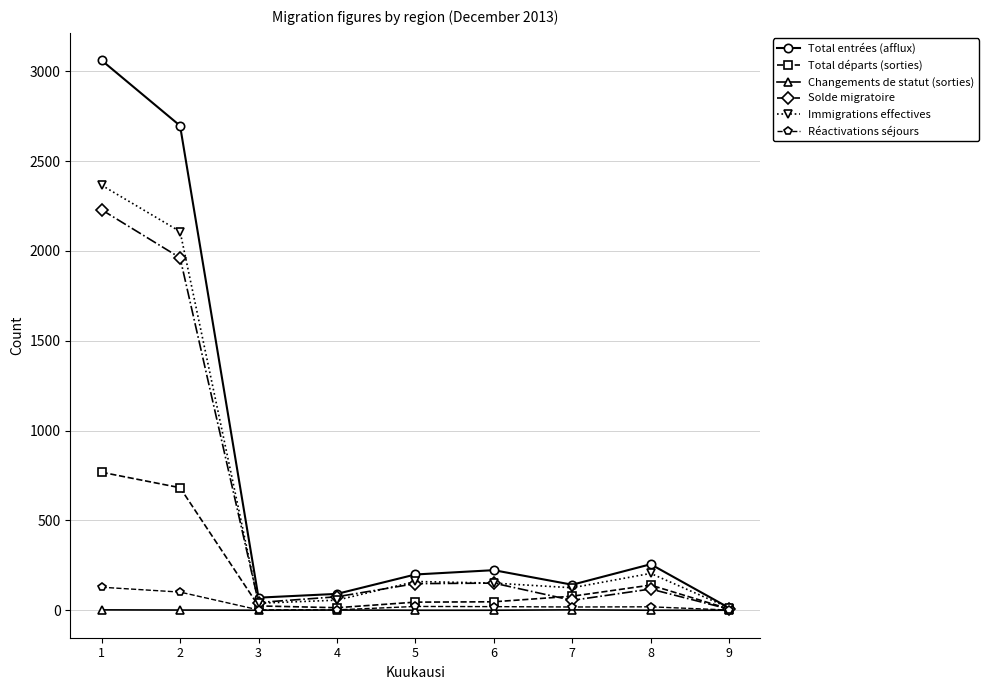

Rank the series by their maximum value, from highest to lowest.

Total entrées (afflux), Immigrations effectives, Solde migratoire, Total départs (sorties), Réactivations séjours, Changements de statut (sorties)